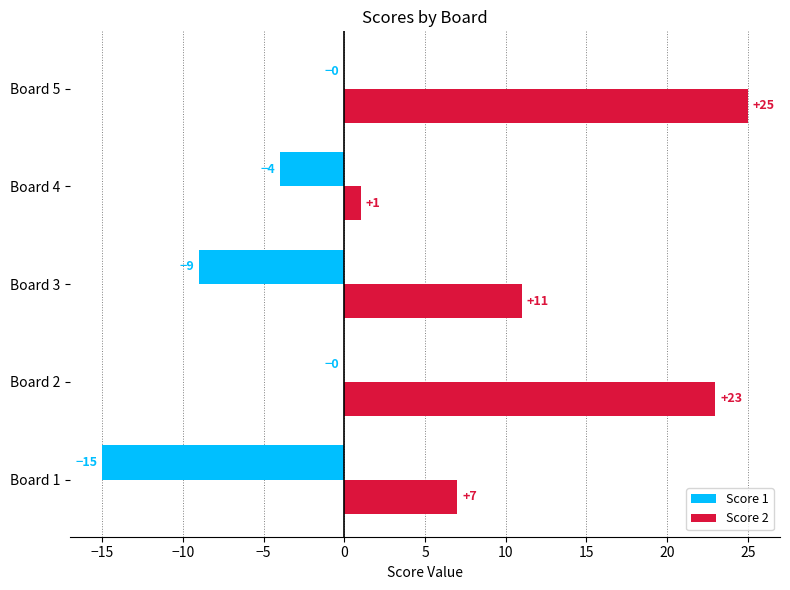

What is the total value across all series at Board 5?

25